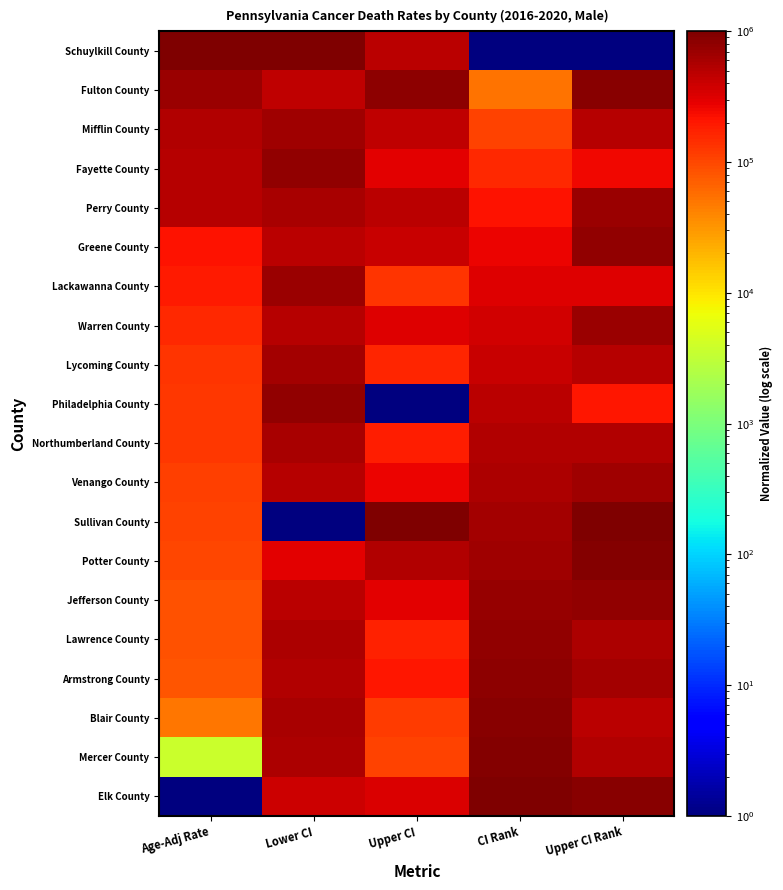

Between Lower CI and CI Rank, which series saw the biggest shift?

Schuylkill County